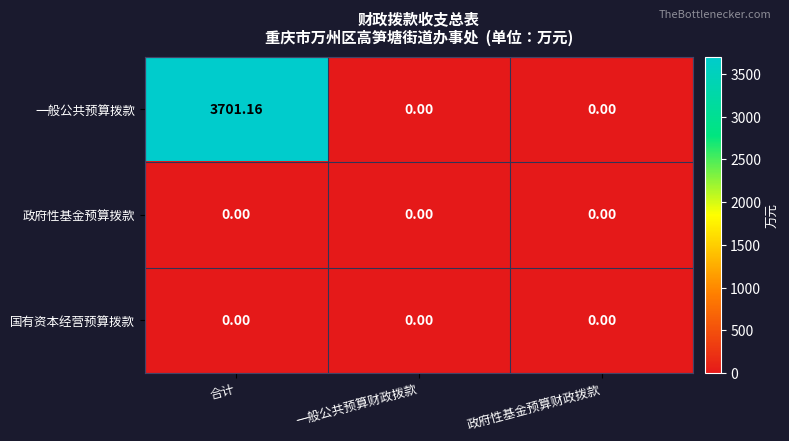

How many categories are shown in the chart?

3